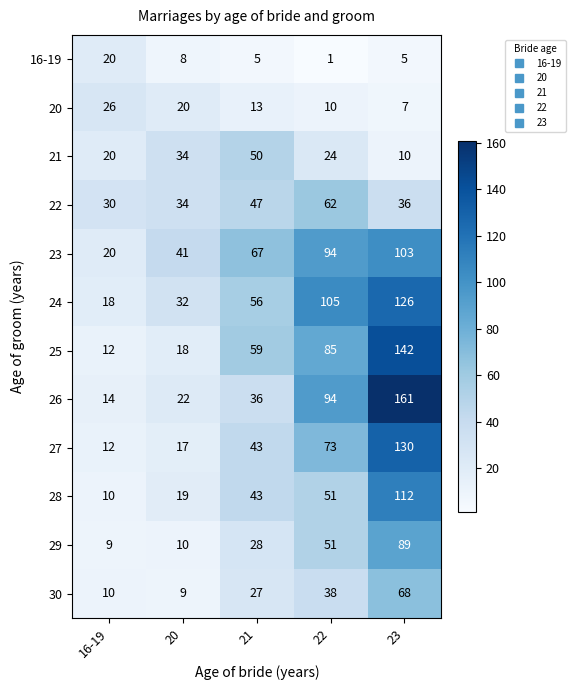

What is the minimum value shown in the chart?

1